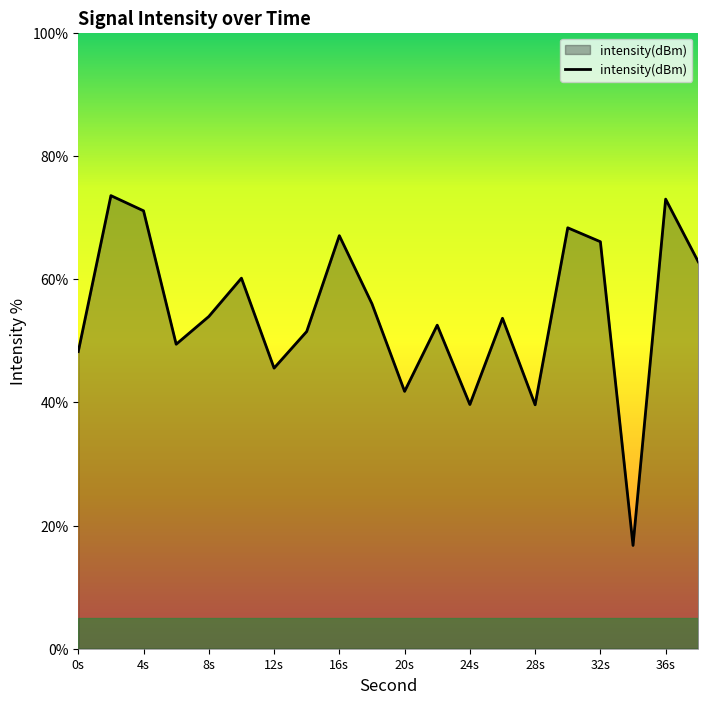

What is the difference between the maximum and minimum values?

56.8